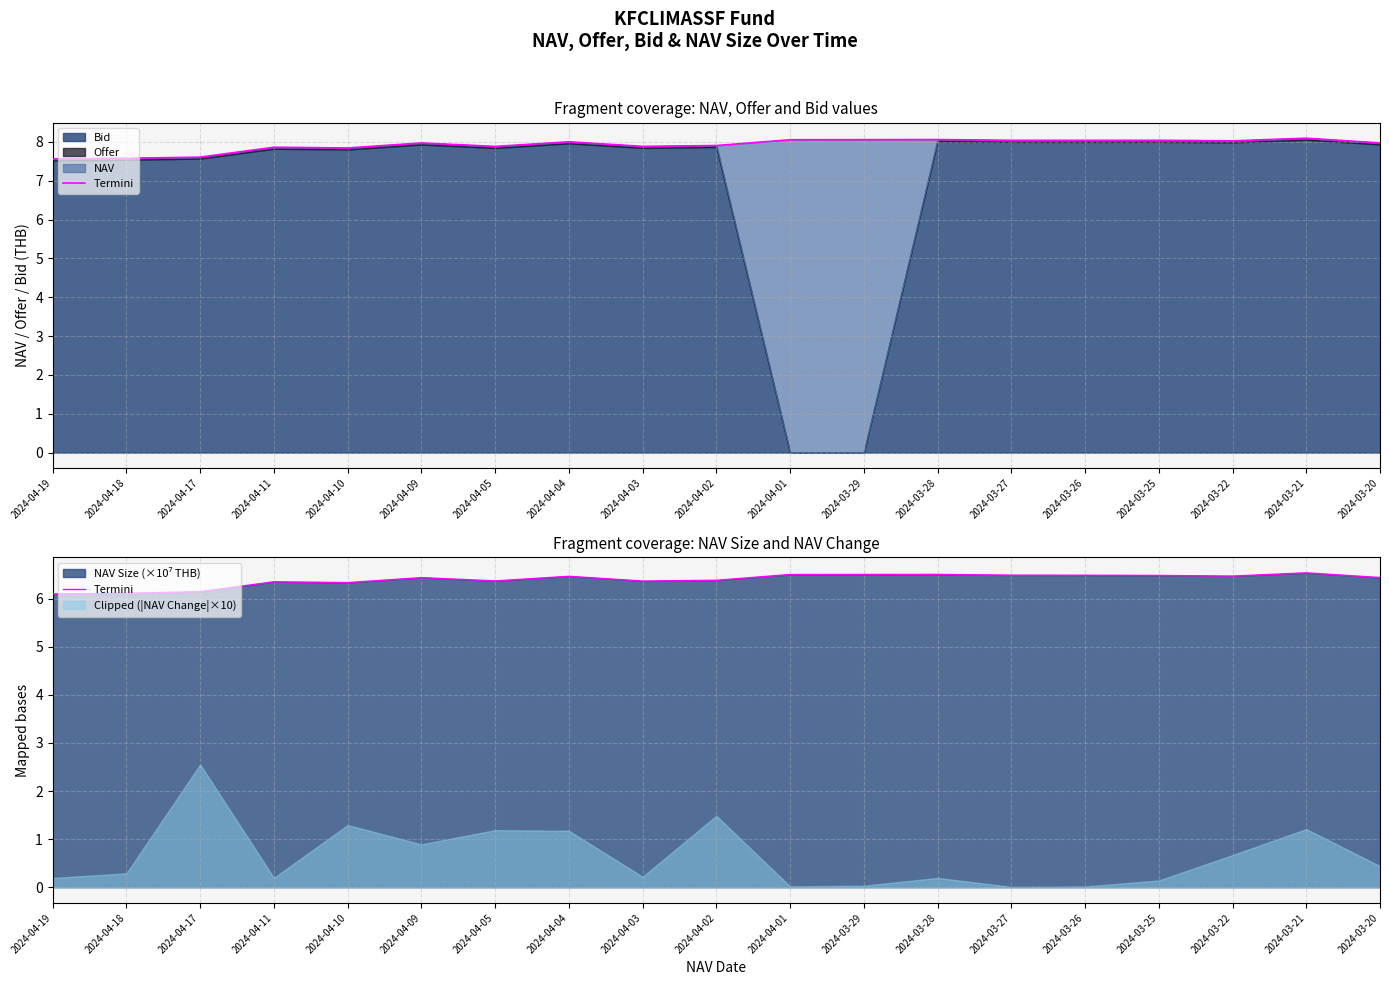

How many interior local valleys (lower than both neighbors) does the data have?

4